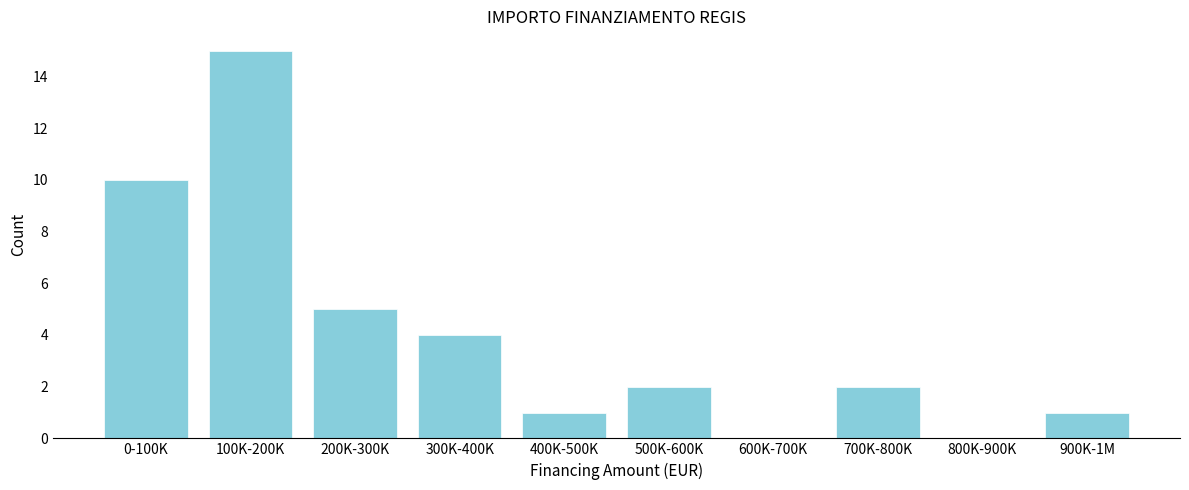

Reading left to right, transcribe all the data shown in this chart.

0-100K=10	100K-200K=15	200K-300K=5	300K-400K=4	400K-500K=1	500K-600K=2	600K-700K=0	700K-800K=2	800K-900K=0	900K-1M=1